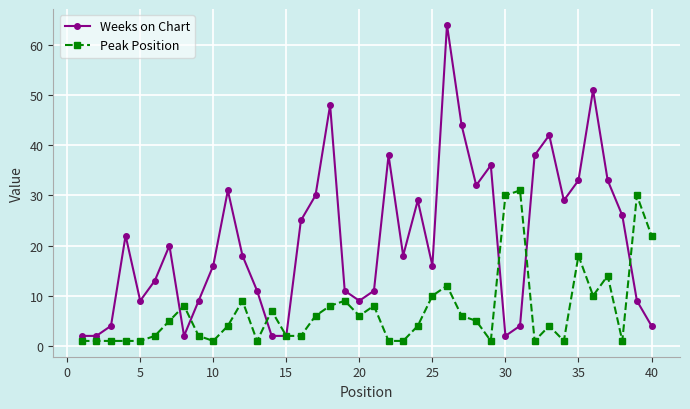

Rank the series by their maximum value, from highest to lowest.

Weeks on Chart, Peak Position